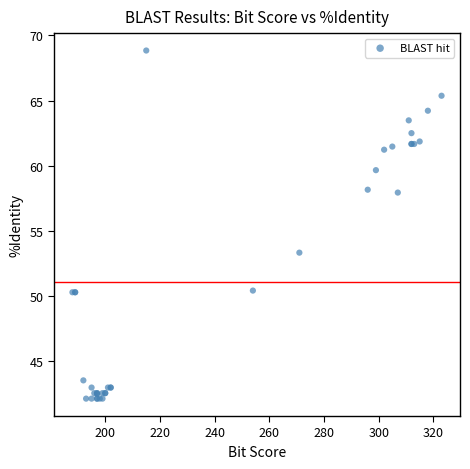

What Y value in the scatter plot is closest to 55?

53.3